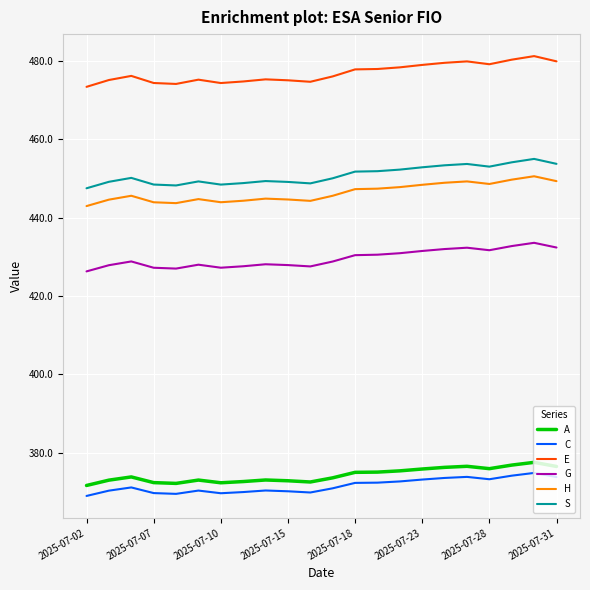

True or false: A and G cross at least once.

False